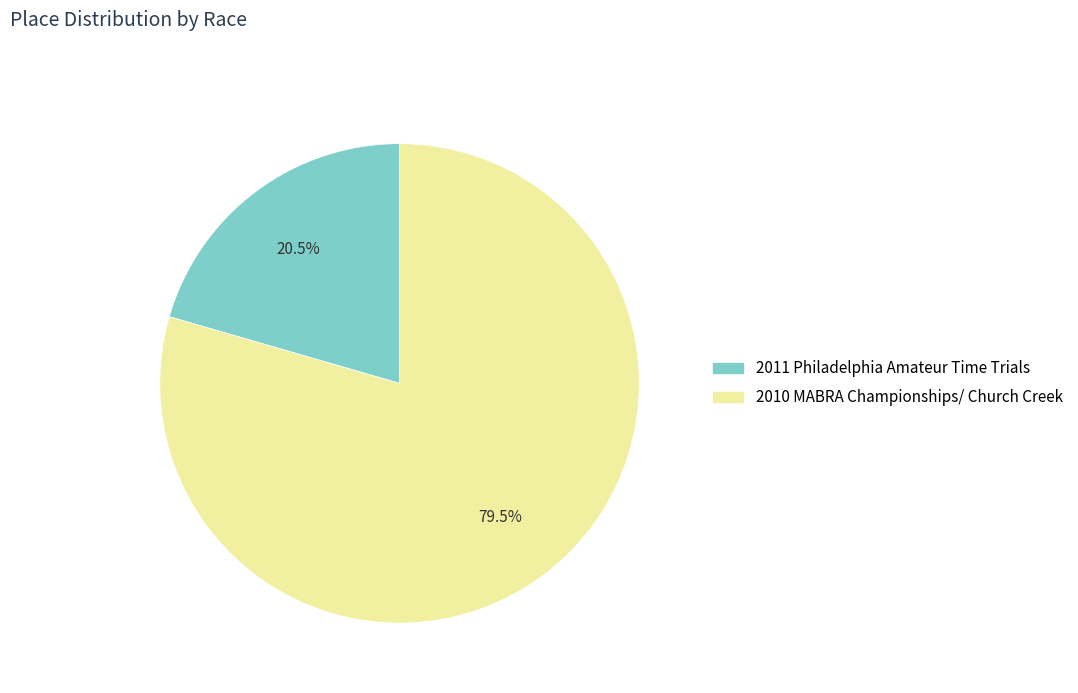

Which slice is the largest?

2010 MABRA Championships/ Church Creek